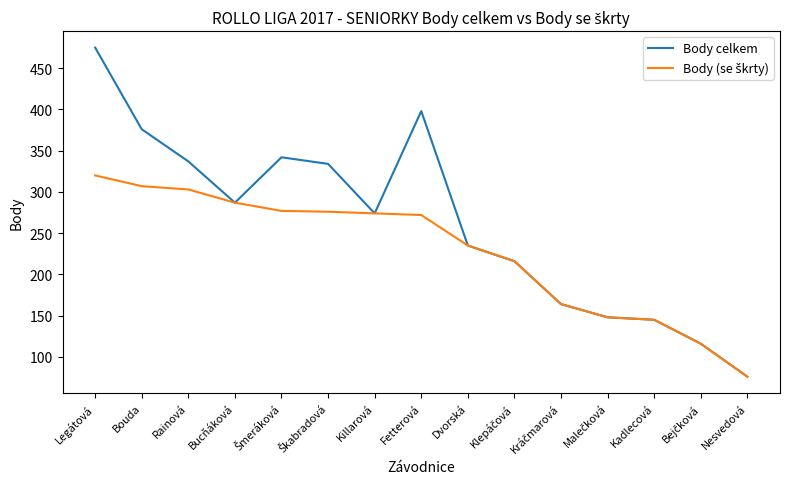

What is the maximum value for Body celkem?

475